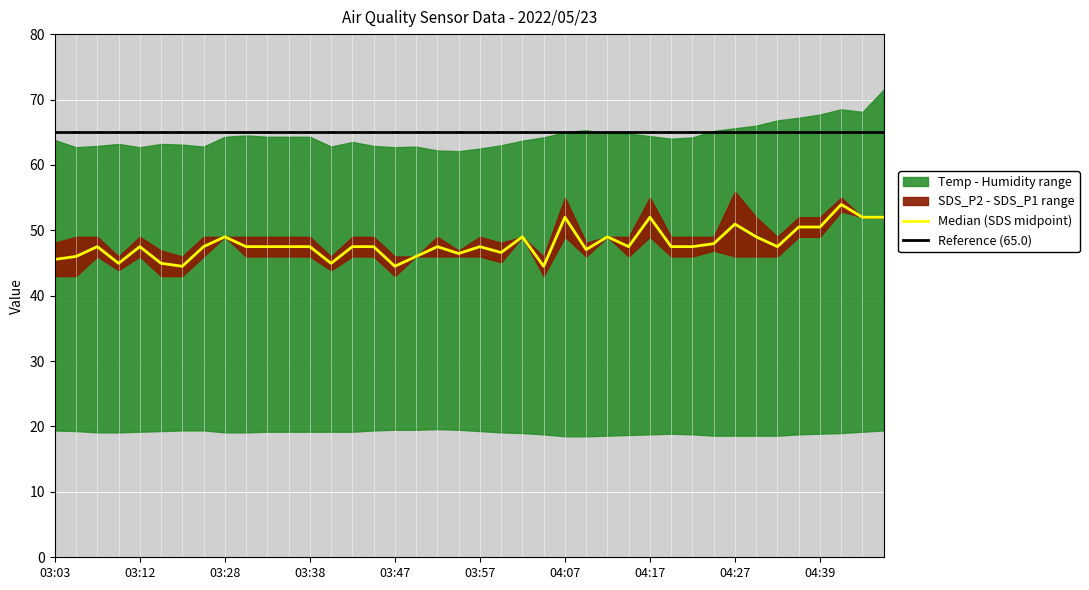

At which category is the sum across all series the highest?

04:49